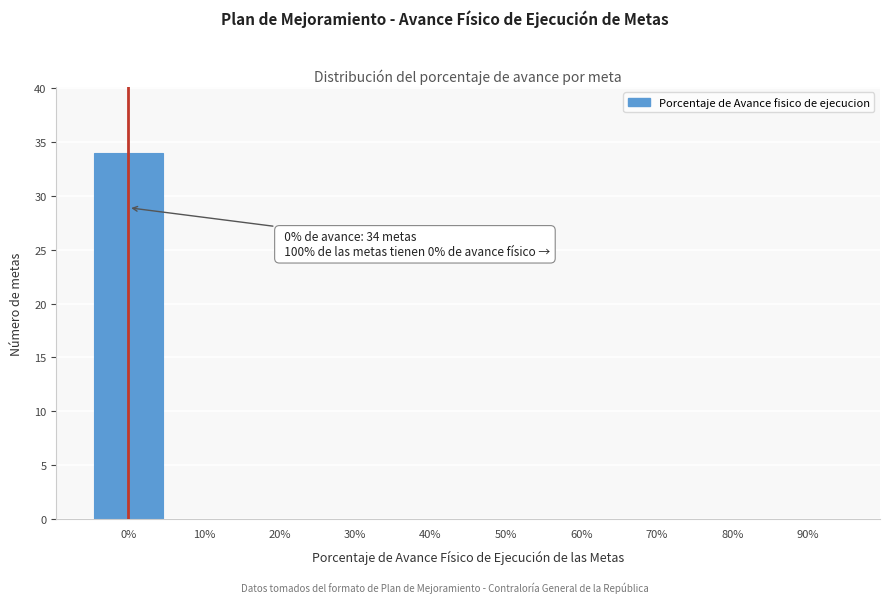

Reading left to right, extract all data points from this chart.

0%=34	10%=0	20%=0	30%=0	40%=0	50%=0	60%=0	70%=0	80%=0	90%=0